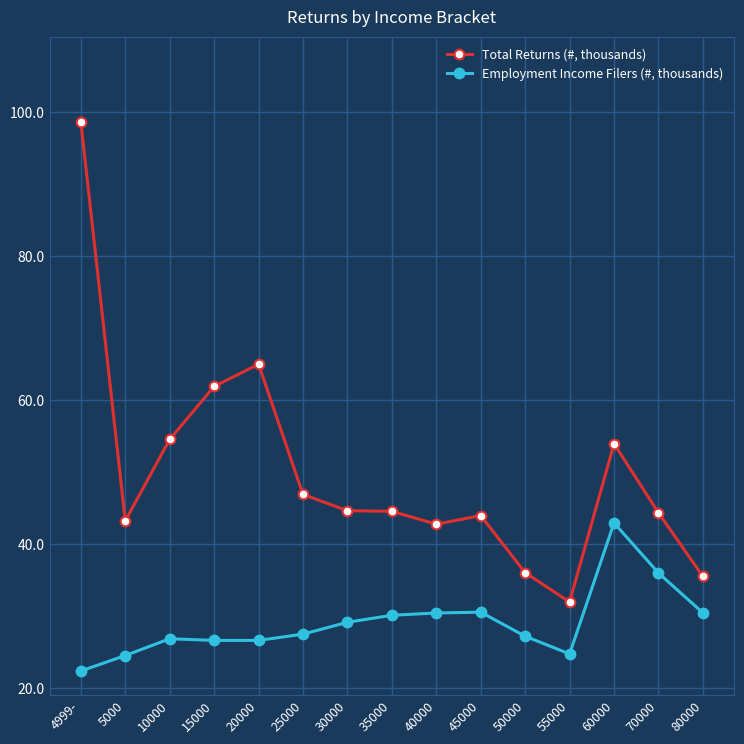

What is the maximum value shown in the chart?

98.6